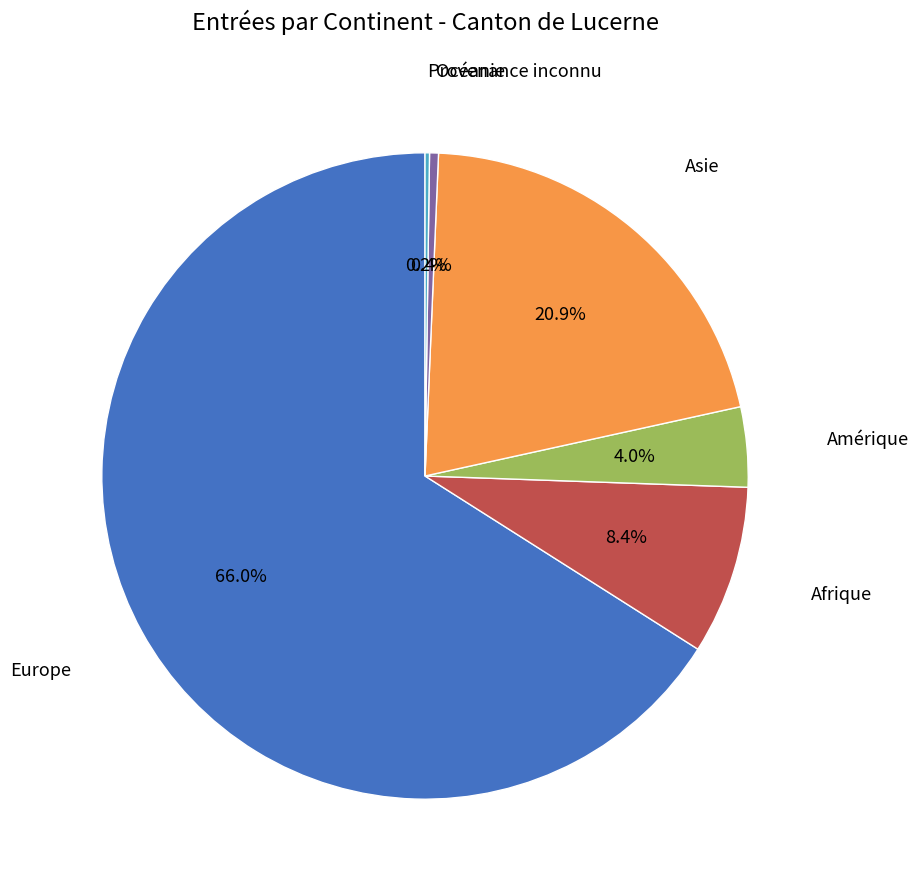

Is there any slice that represents more than half of the pie?

Yes